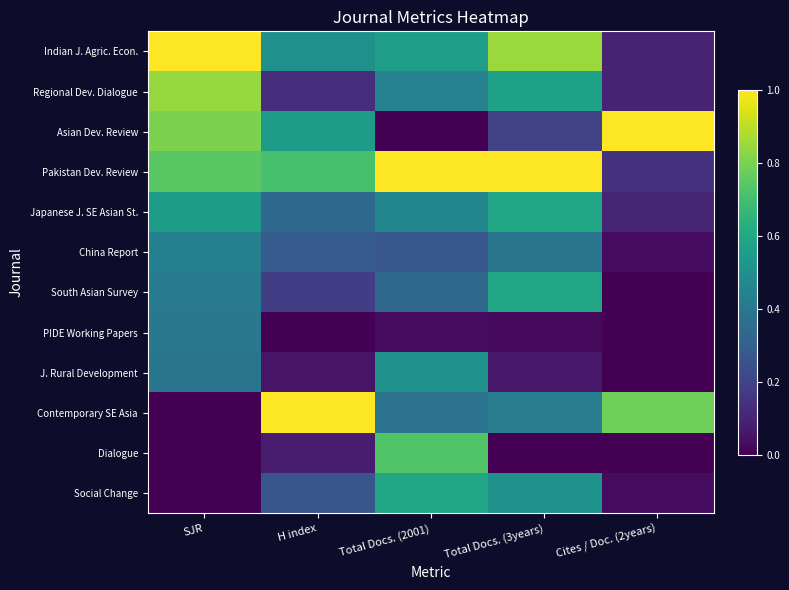

Reading left to right, list all the values displayed in this chart.

Indian J. Agric. Econ.: SJR=1.0	H index=0.5	Total Docs. (2001)=0.6	Total Docs. (3years)=0.9	Cites / Doc. (2years)=0.1
Regional Dev. Dialogue: SJR=0.8	H index=0.1	Total Docs. (2001)=0.4	Total Docs. (3years)=0.6	Cites / Doc. (2years)=0.1
Asian Dev. Review: SJR=0.8	H index=0.6	Total Docs. (2001)=0.0	Total Docs. (3years)=0.2	Cites / Doc. (2years)=1.0
Pakistan Dev. Review: SJR=0.7	H index=0.7	Total Docs. (2001)=1.0	Total Docs. (3years)=1.0	Cites / Doc. (2years)=0.1
Japanese J. SE Asian St.: SJR=0.5	H index=0.3	Total Docs. (2001)=0.5	Total Docs. (3years)=0.6	Cites / Doc. (2years)=0.1
China Report: SJR=0.4	H index=0.3	Total Docs. (2001)=0.3	Total Docs. (3years)=0.4	Cites / Doc. (2years)=0.0
South Asian Survey: SJR=0.4	H index=0.2	Total Docs. (2001)=0.3	Total Docs. (3years)=0.6	Cites / Doc. (2years)=0.0
PIDE Working Papers: SJR=0.4	H index=0.0	Total Docs. (2001)=0.0	Total Docs. (3years)=0.0	Cites / Doc. (2years)=0.0
J. Rural Development: SJR=0.4	H index=0.1	Total Docs. (2001)=0.5	Total Docs. (3years)=0.1	Cites / Doc. (2years)=0.0
Contemporary SE Asia: SJR=0.0	H index=1.0	Total Docs. (2001)=0.4	Total Docs. (3years)=0.4	Cites / Doc. (2years)=0.8
Dialogue: SJR=0.0	H index=0.1	Total Docs. (2001)=0.7	Total Docs. (3years)=0.0	Cites / Doc. (2years)=0.0
Social Change: SJR=0.0	H index=0.3	Total Docs. (2001)=0.6	Total Docs. (3years)=0.5	Cites / Doc. (2years)=0.0